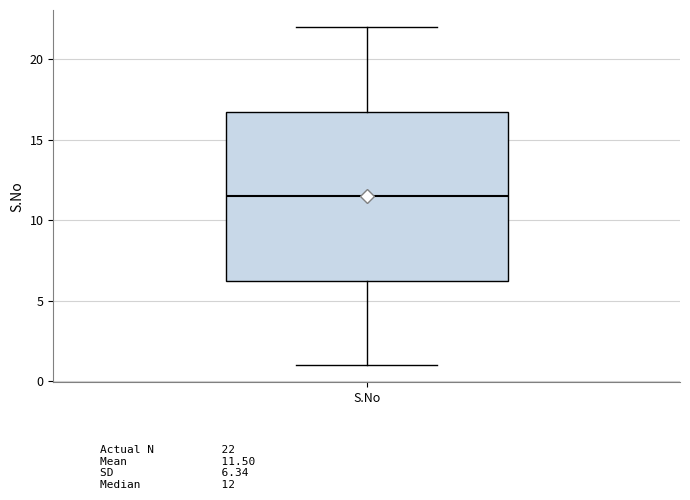

Transcribe this box plot: give where the median line is, the range the box spans, and where the two whiskers end, as read against the y-axis. The values are not printed on the chart, so give them approximately, as read against the axis.

median 11.5, box 6.5 to 17.0, whiskers 1.0 to 22.0